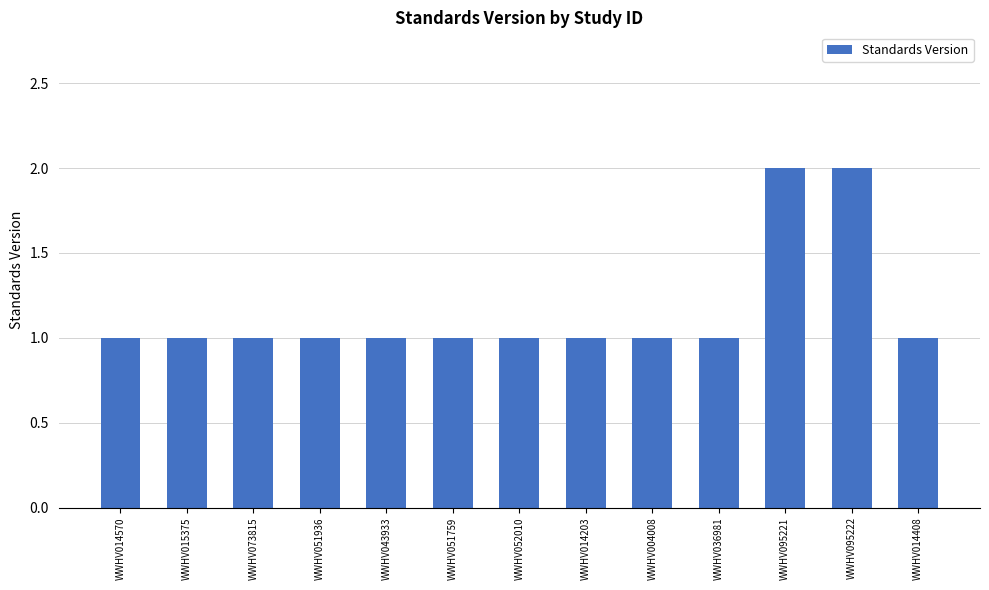

What position from the left is WWHV043933?

5